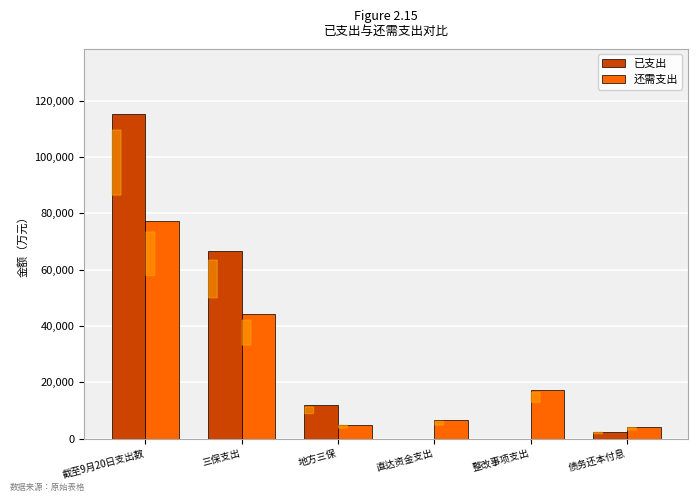

Count the number of categories in the chart.

6